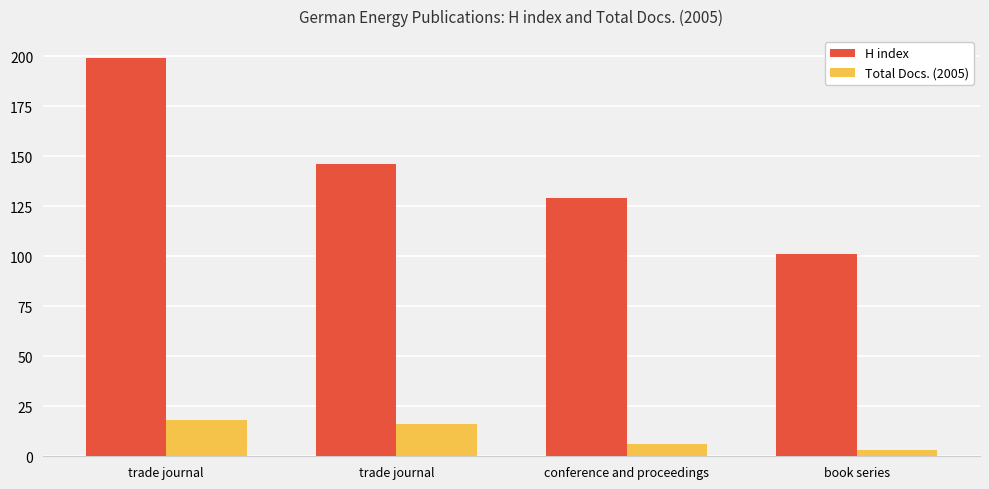

Which category has the lowest value in the H index series?

book series